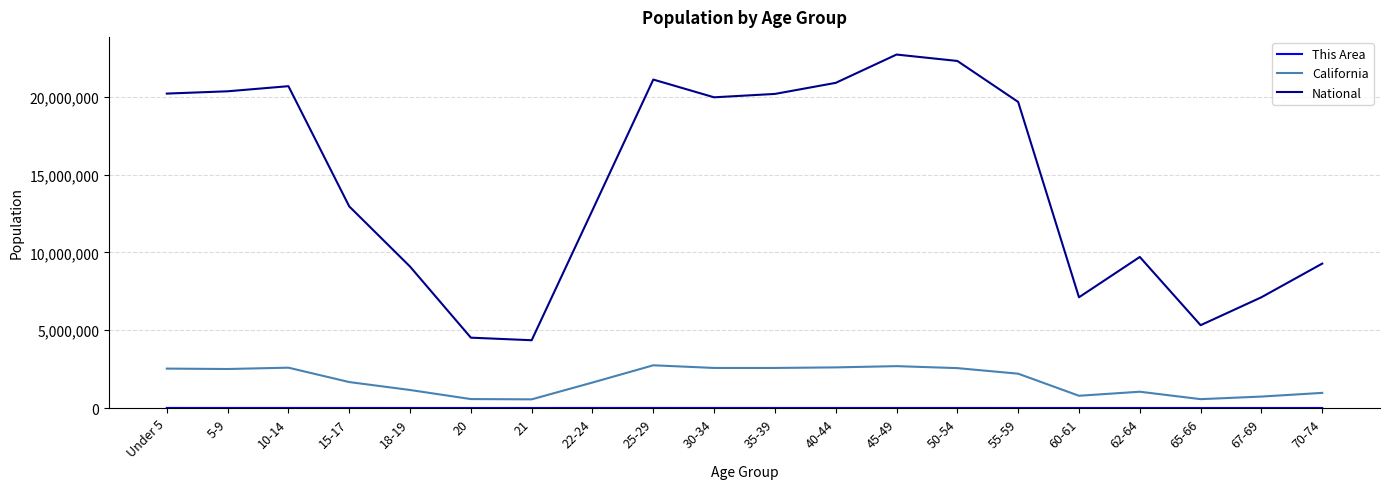

What is the difference between the maximum and second lowest values in the National series?

18189462